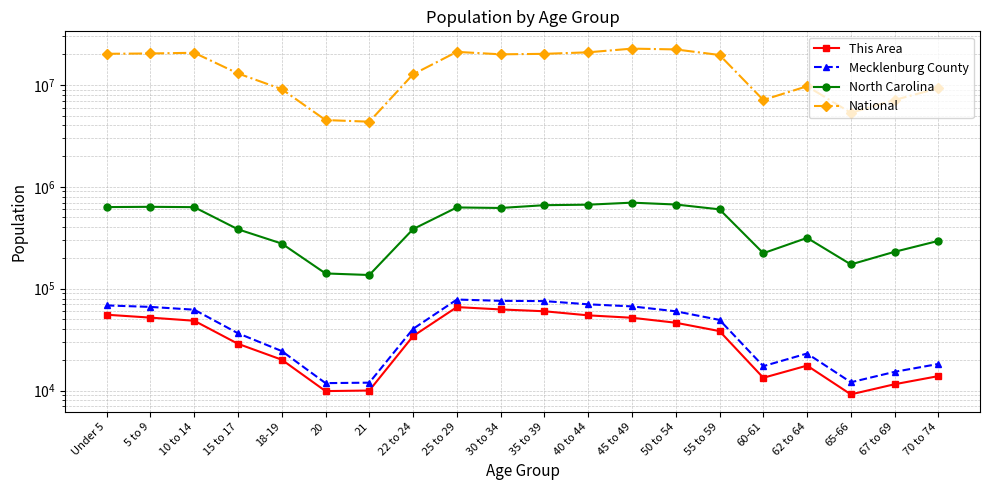

Does the chart display data point markers on the line(s)?

Yes